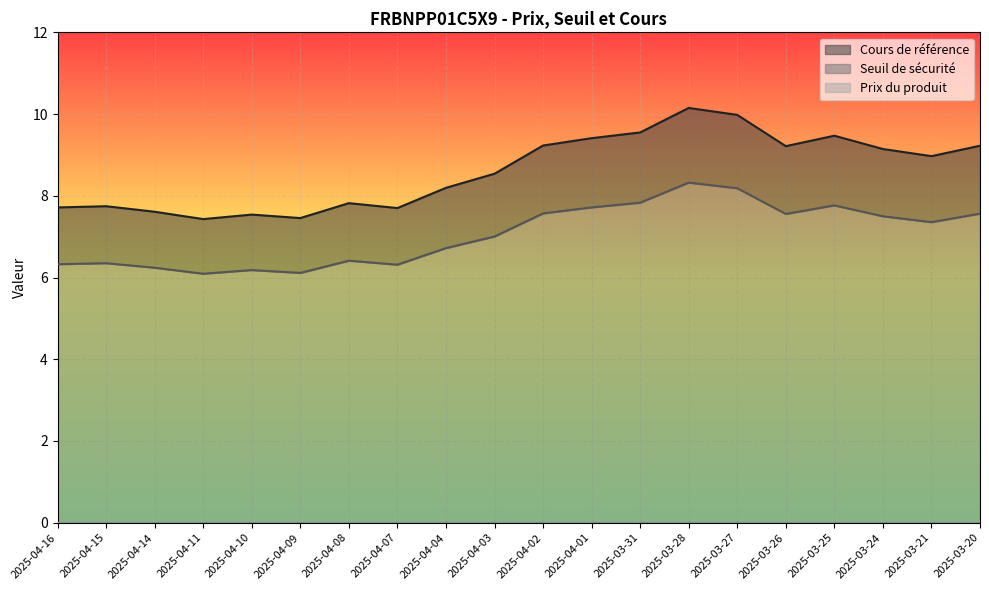

What is the label of the 11th point from the left?

2025-04-02